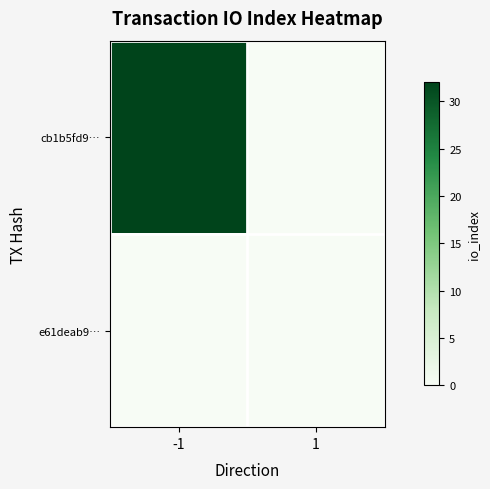

At which category does the chart reach its peak across all series?

-1